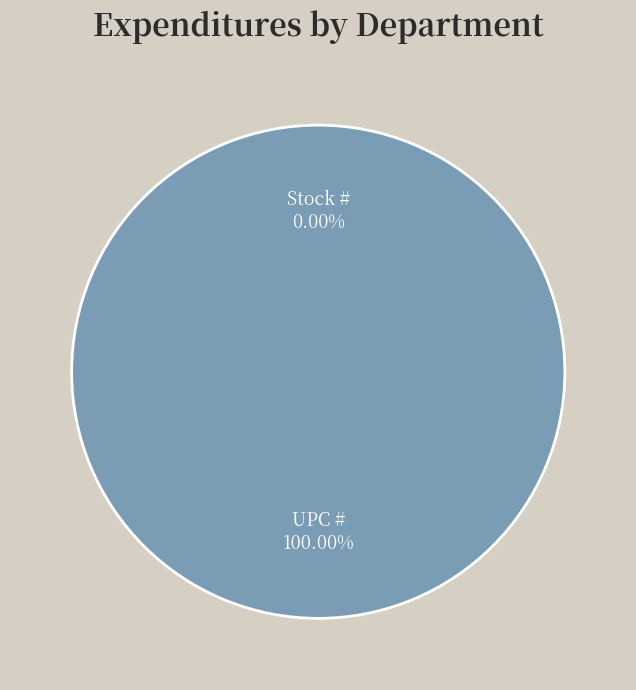

Does any single category account for the majority?

Yes